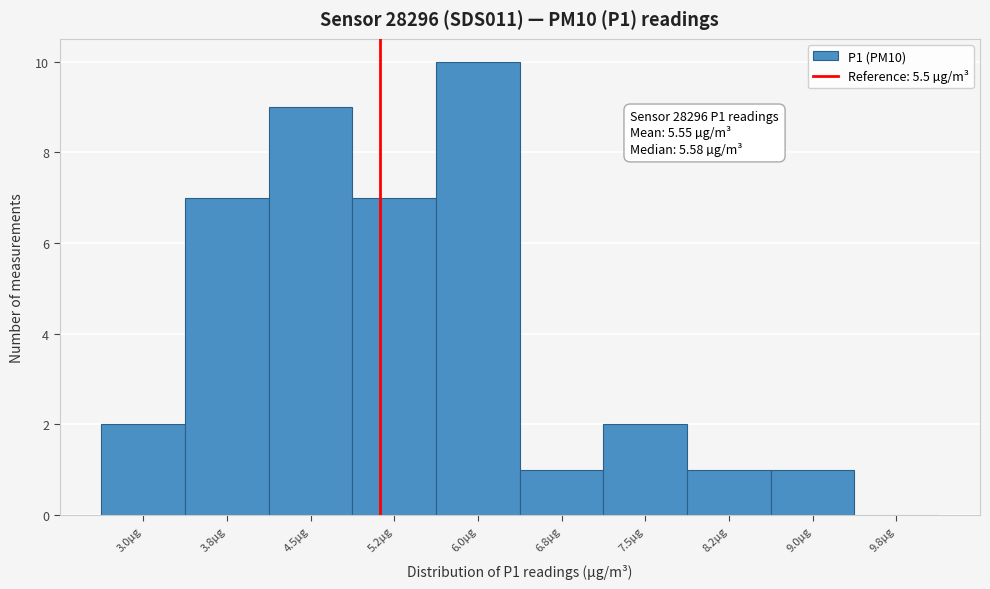

Reading left to right, transcribe all the data shown in this chart.

3.0µg=2	3.8µg=7	4.5µg=9	5.2µg=7	6.0µg=10	6.8µg=1	7.5µg=2	8.2µg=1	9.0µg=1	9.8µg=0